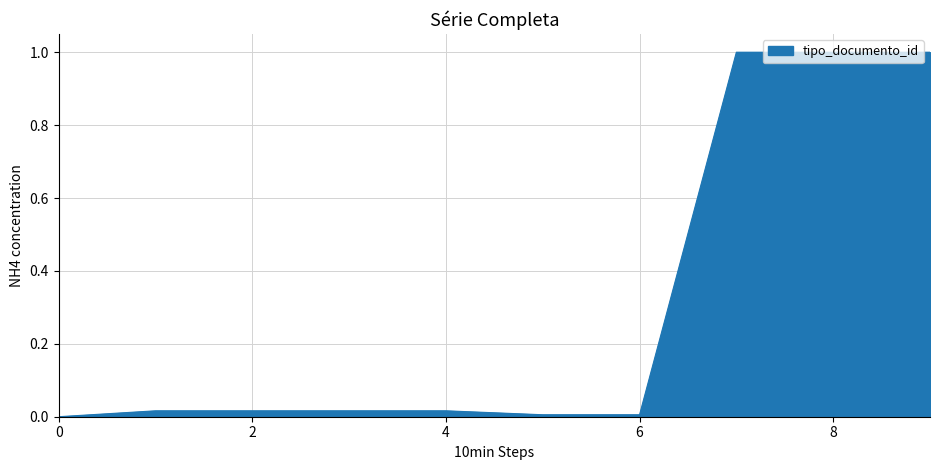

What is the difference between the maximum and minimum values?

1.0